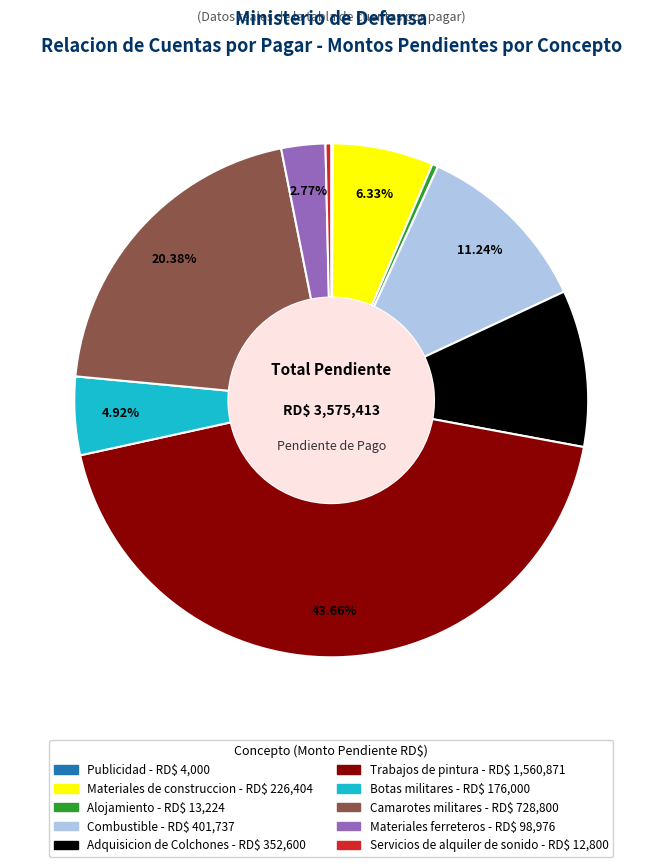

What is the largest slice in the pie chart?

Trabajos de pintura